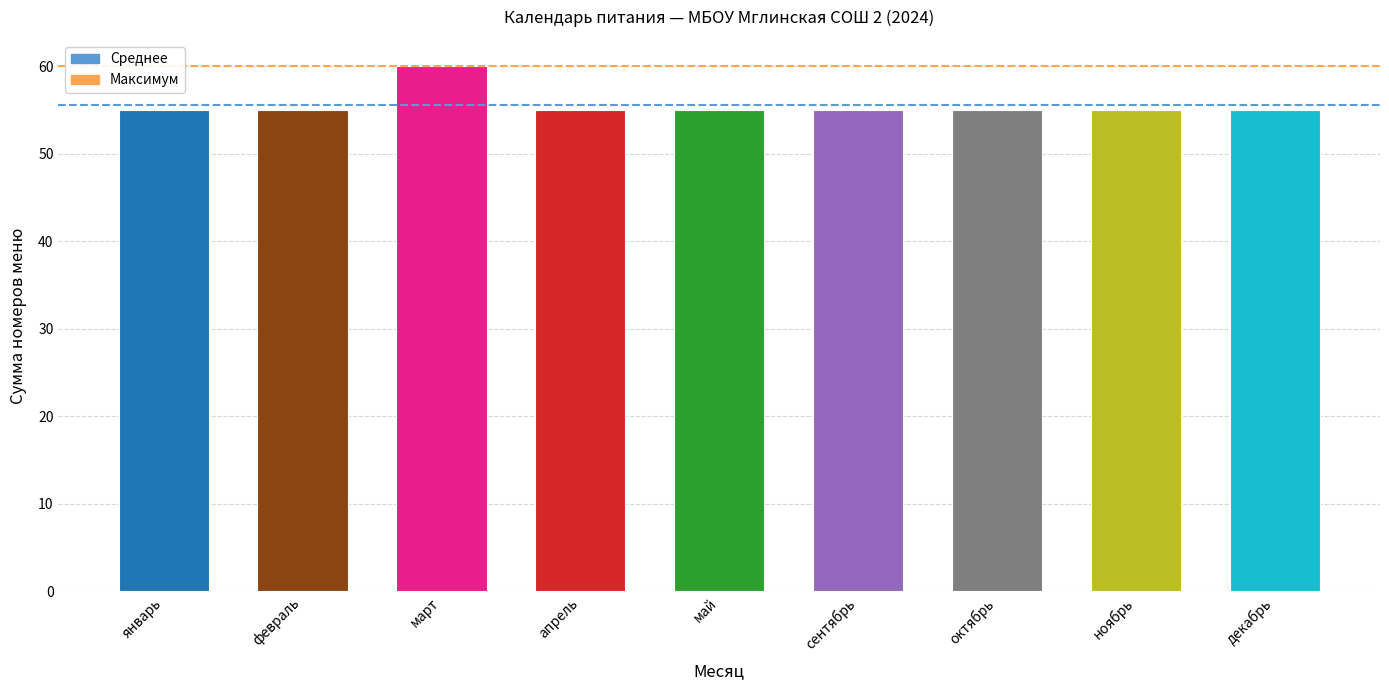

The chart shows a value of 60 at март. True or false?

True